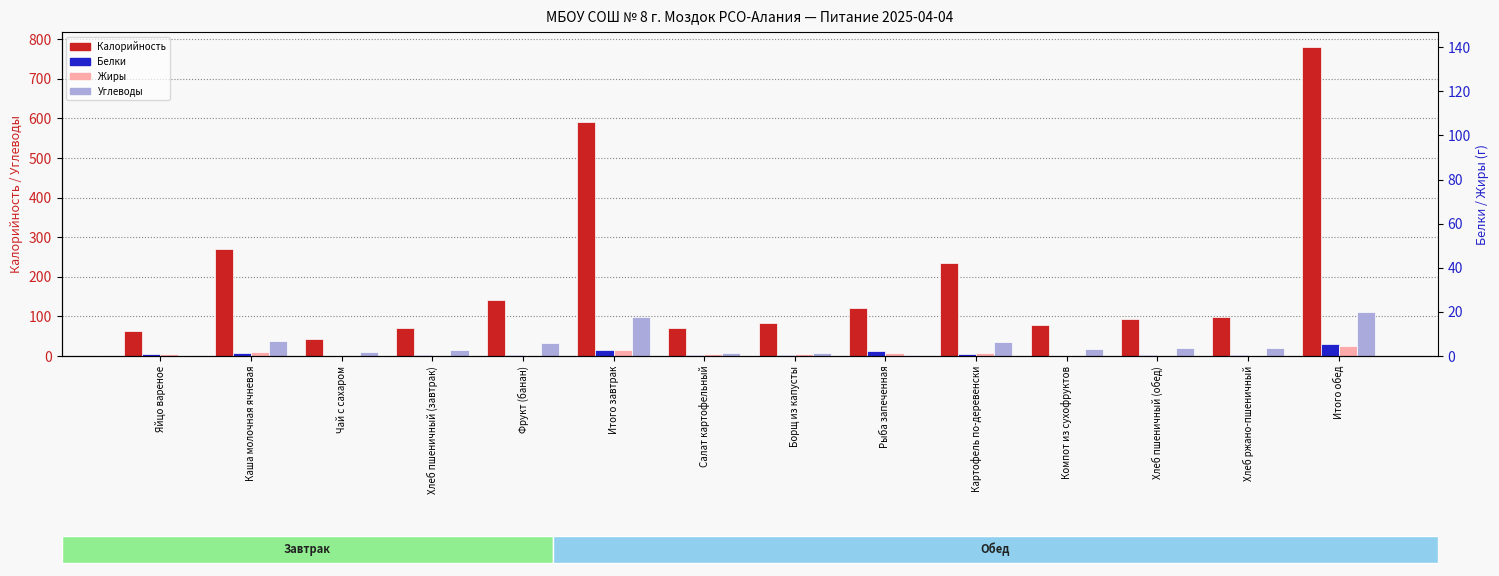

What is the difference between the maximum and minimum values in the Белки series?

29.4